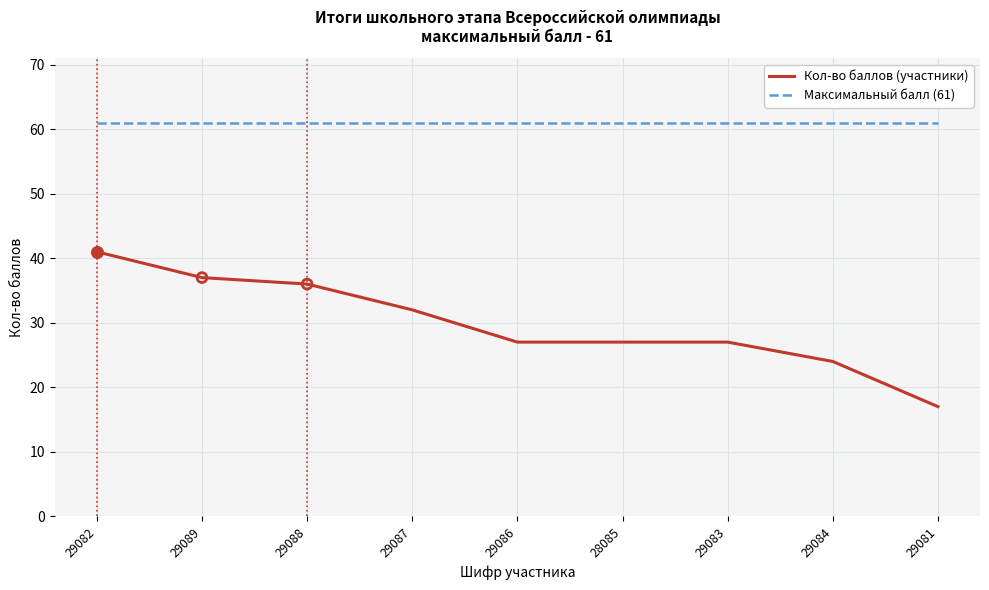

Is the value of Максимальный балл (61) at 29084 greater than the value of Кол-во баллов (участники) at 29089?

Yes